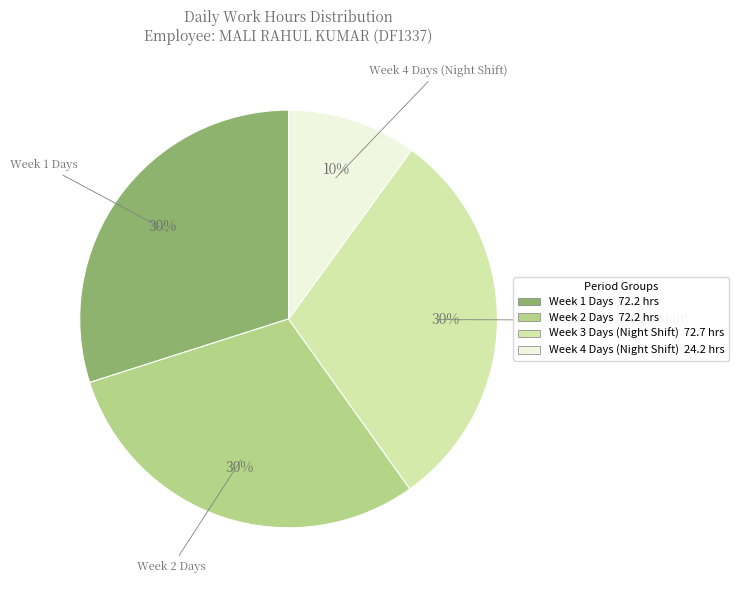

Is it true that Week 2 Days is 30% of the pie?

True